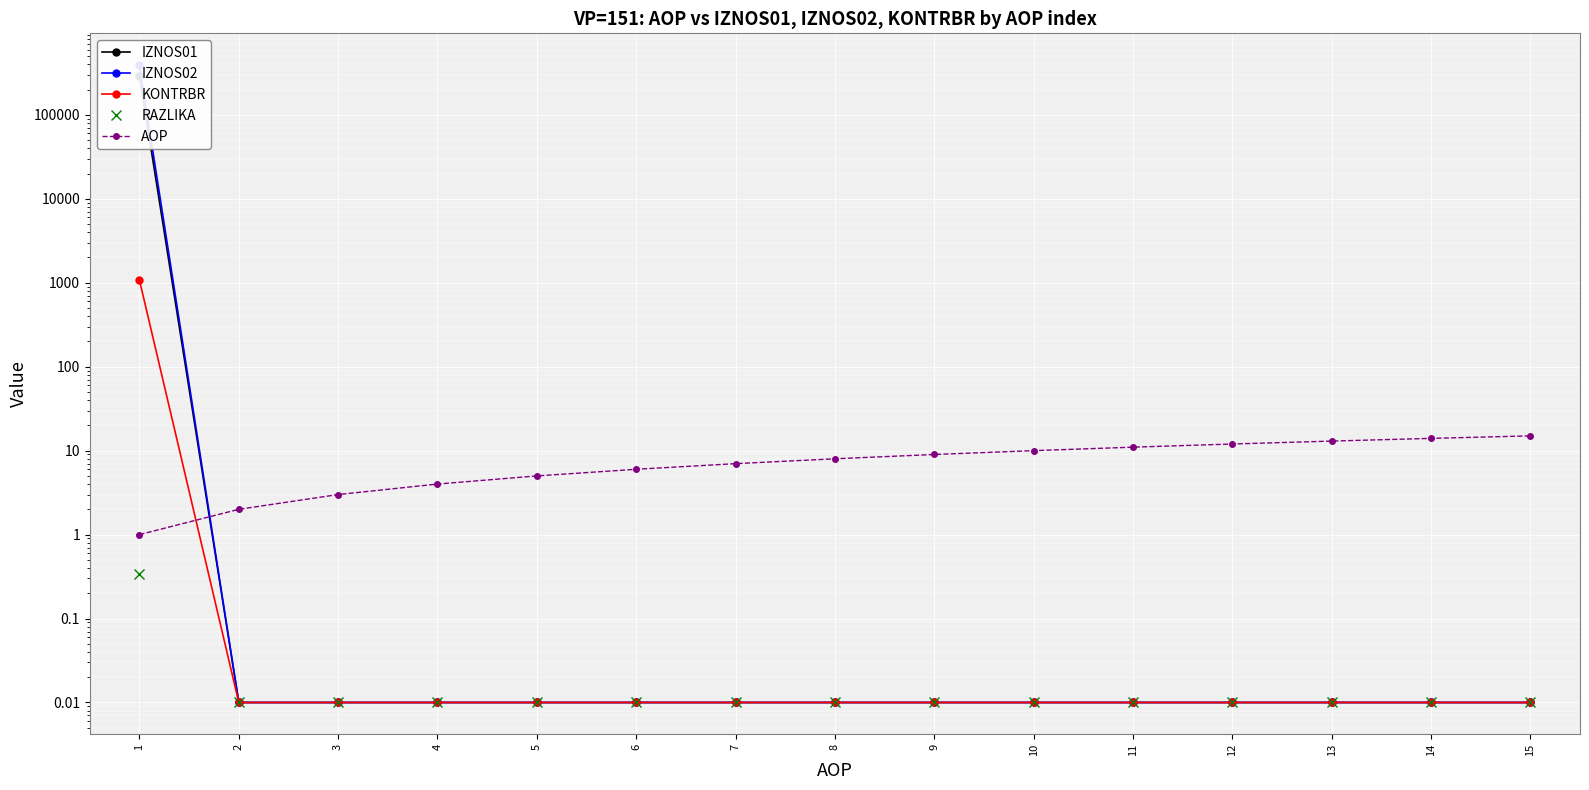

True or false: AOP has a value of 9.0 at 9.

True